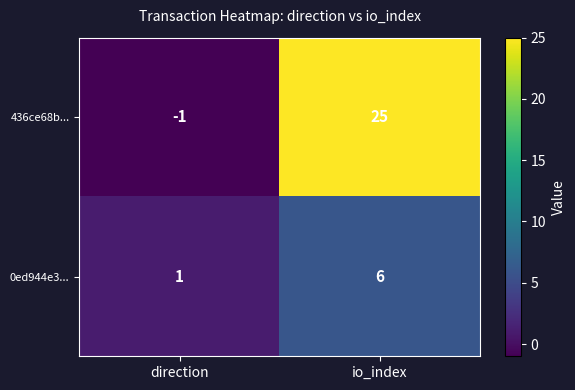

What is the approximate value of 436ce68b... at io_index, to the nearest 5?

25